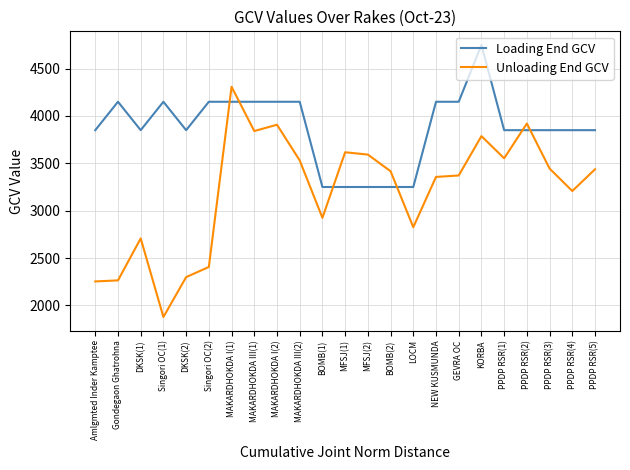

What is the lowest value of the Unloading End GCV series?

1877.5